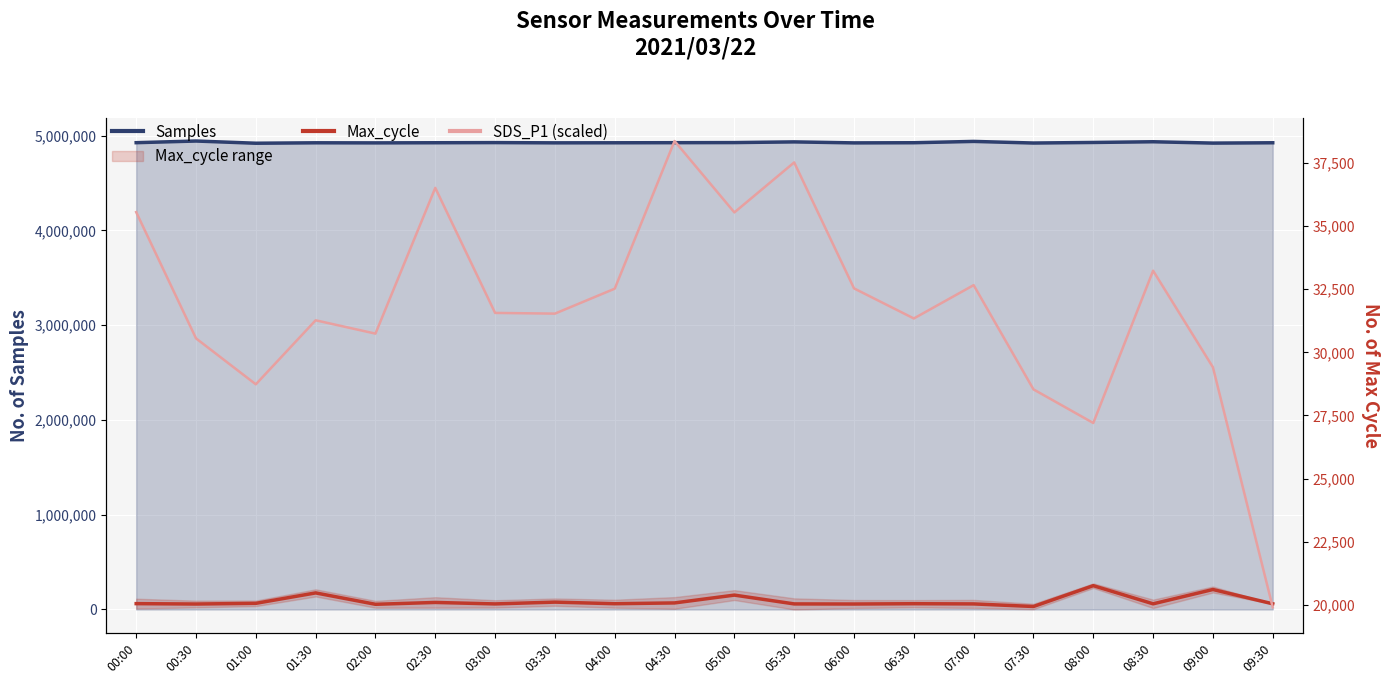

Read the Max_cycle value at 03:00.

20035